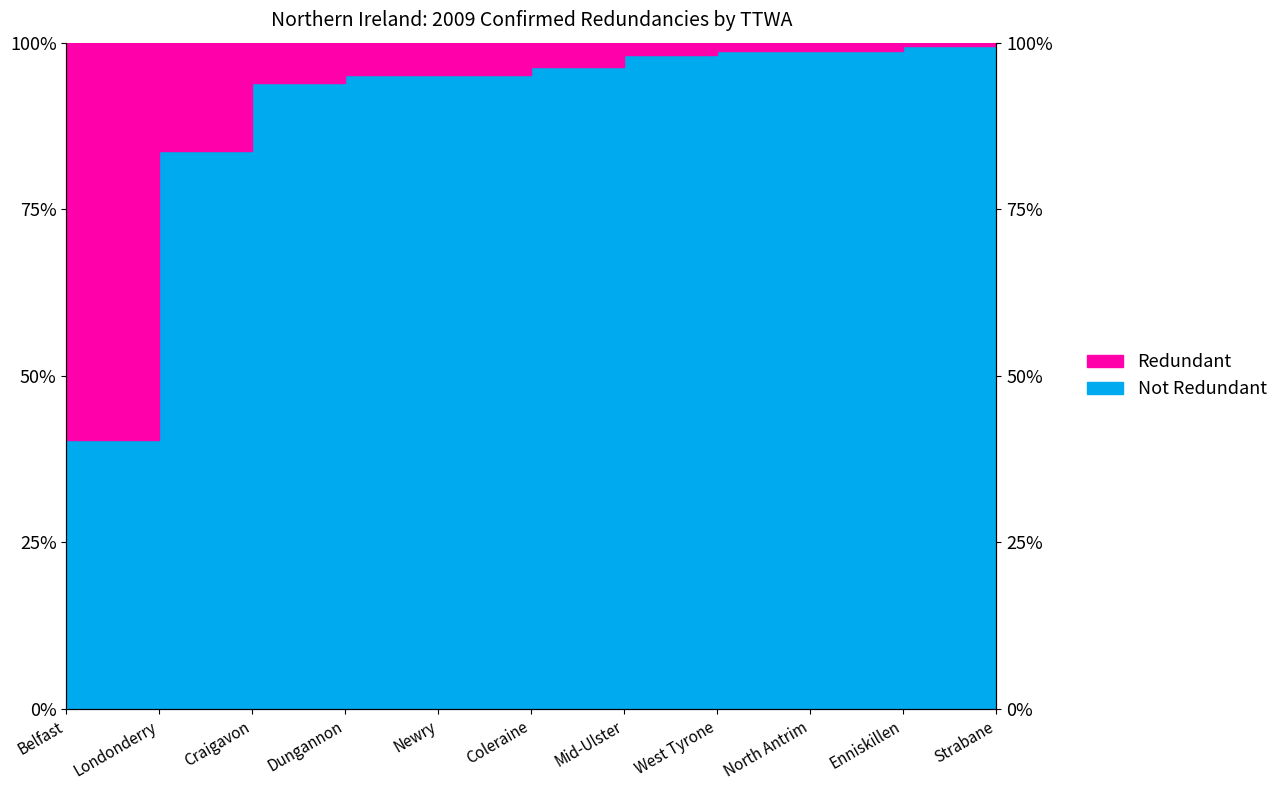

What is the label of the 5th point from the left?

Newry